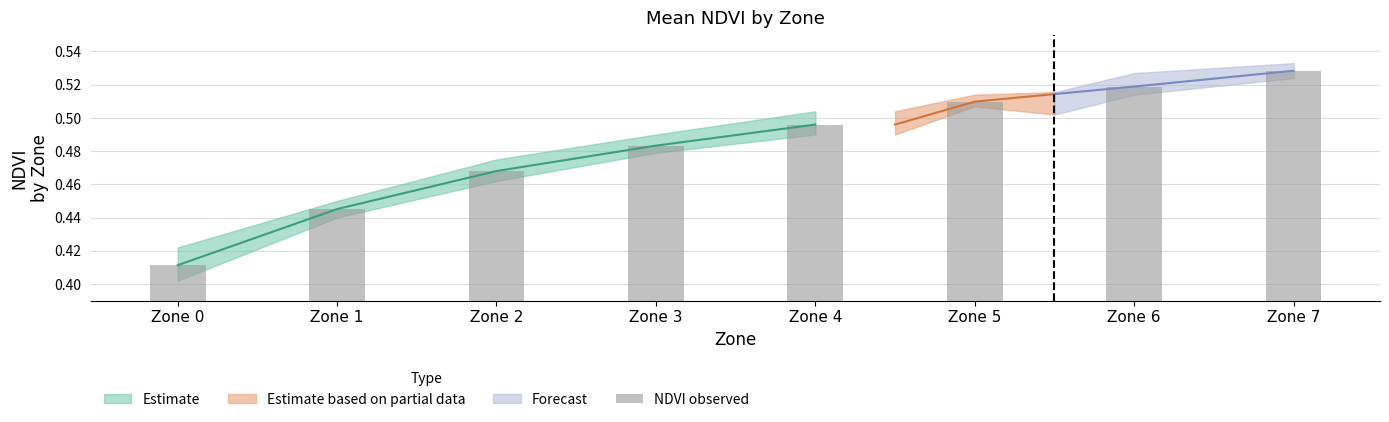

Does the chart contain any negative values?

No